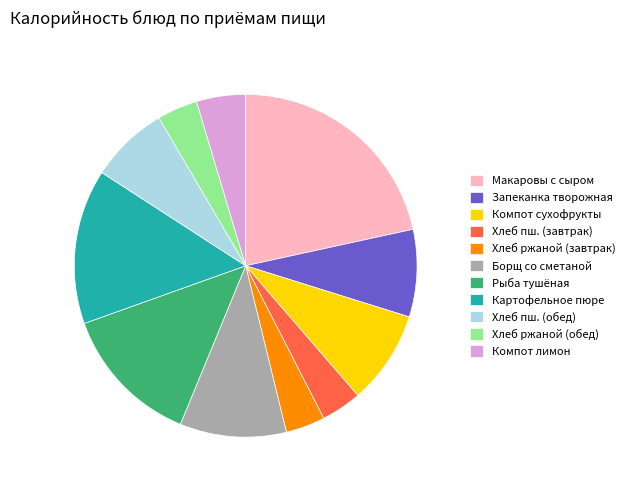

Combined, do Запеканка творожная and Картофельное пюре account for over 50%?

No